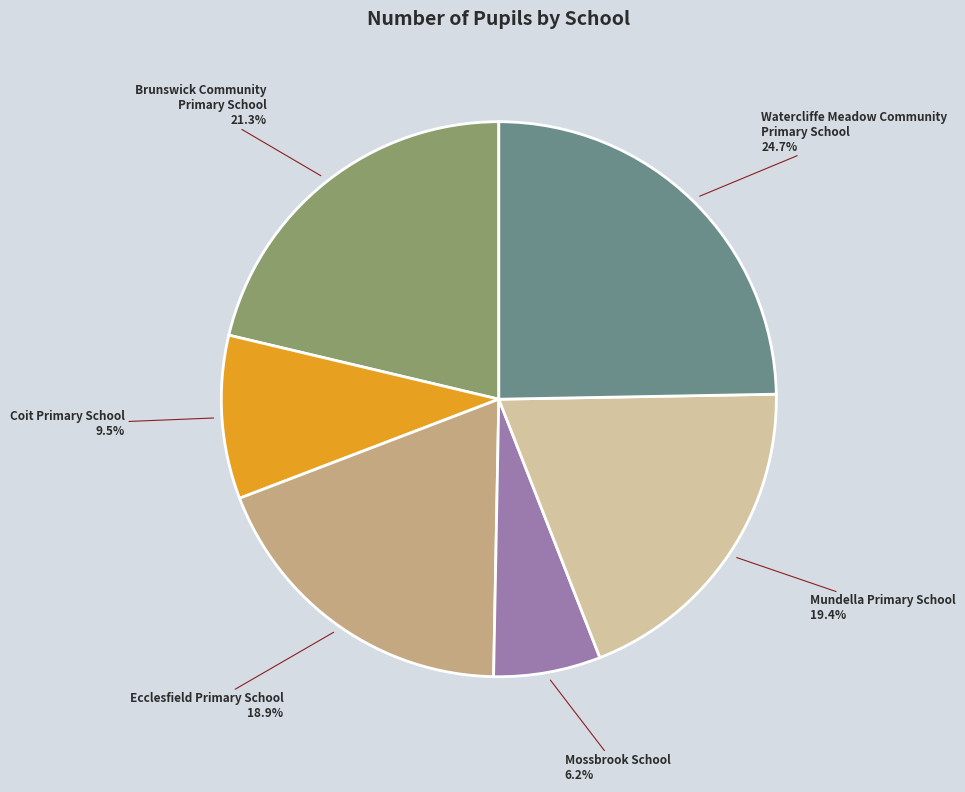

Is there a majority slice in this chart?

No